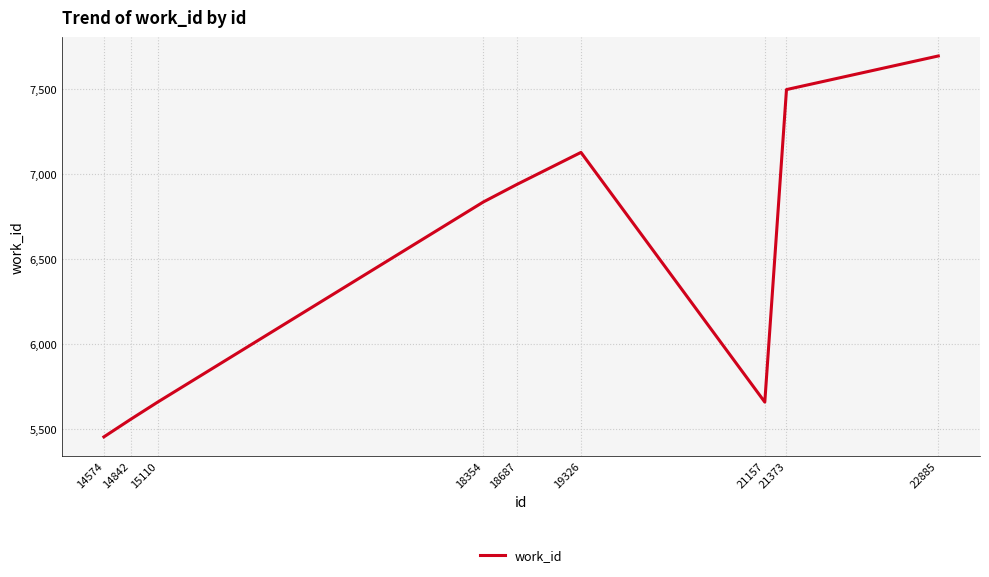

Is this an area chart (filled region under the line)?

No